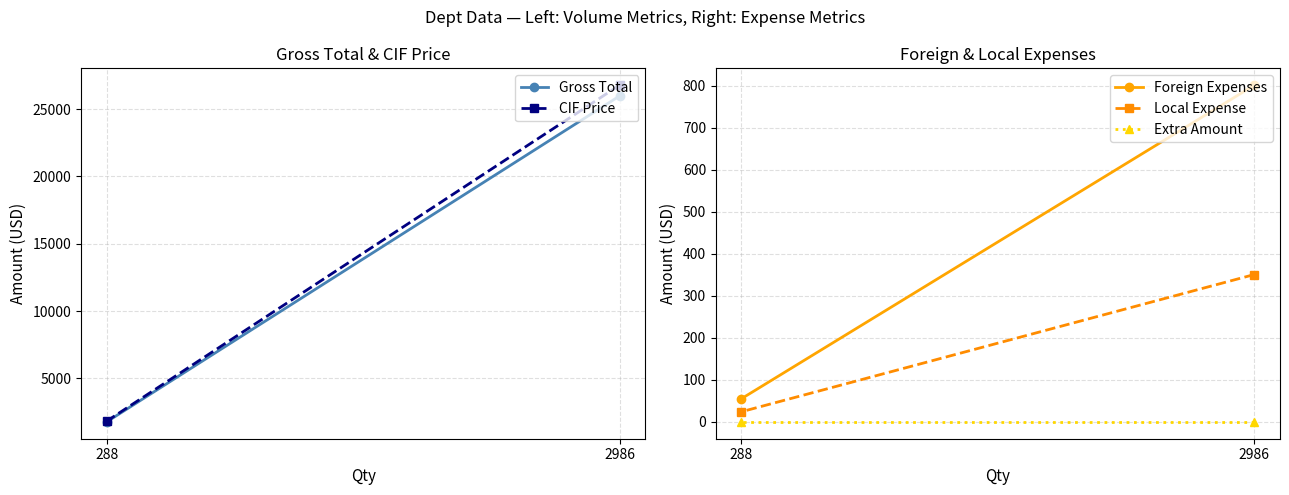

How many data points in Gross Total are less than 25976?

1